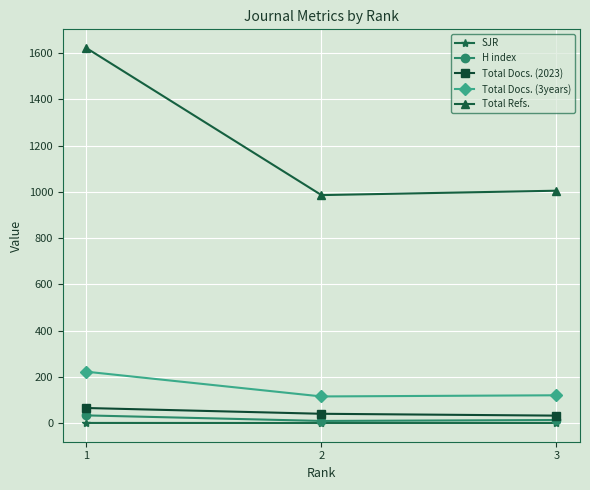

What is the maximum value shown in the chart?

1622.0